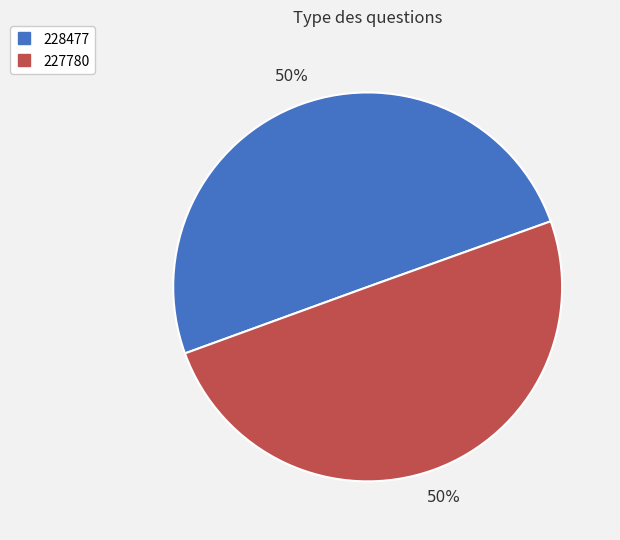

To the nearest percent, what is the combined percentage of 228477 and 227780?

100%